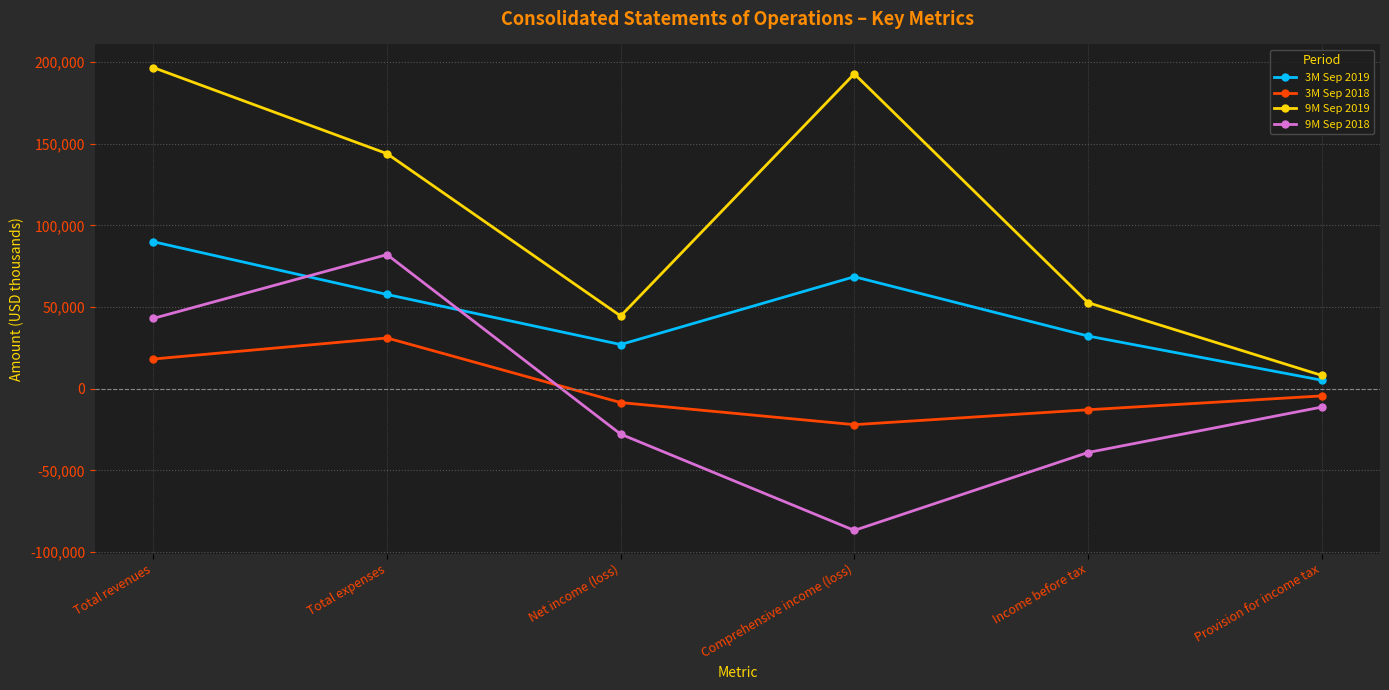

What are all the series names shown in the legend?

3M Sep 2019, 3M Sep 2018, 9M Sep 2019, 9M Sep 2018